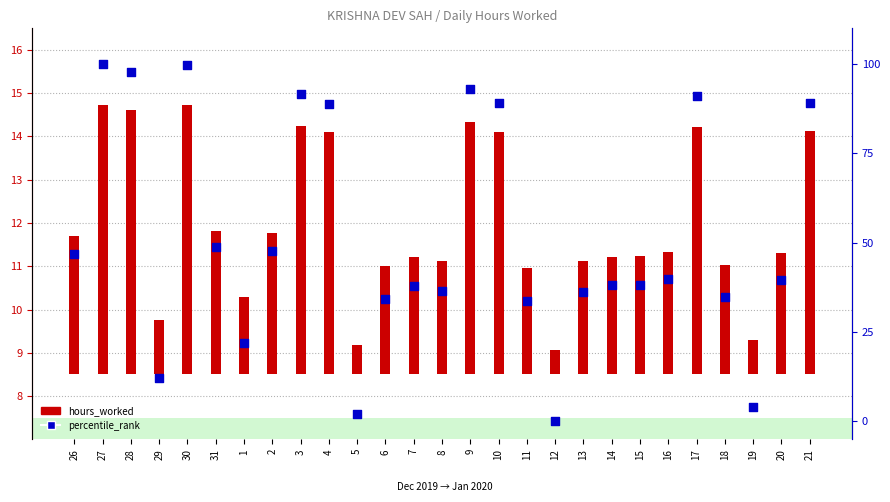

Is the value of hours_worked at 13 greater than the value of percentile_rank at 3?

No